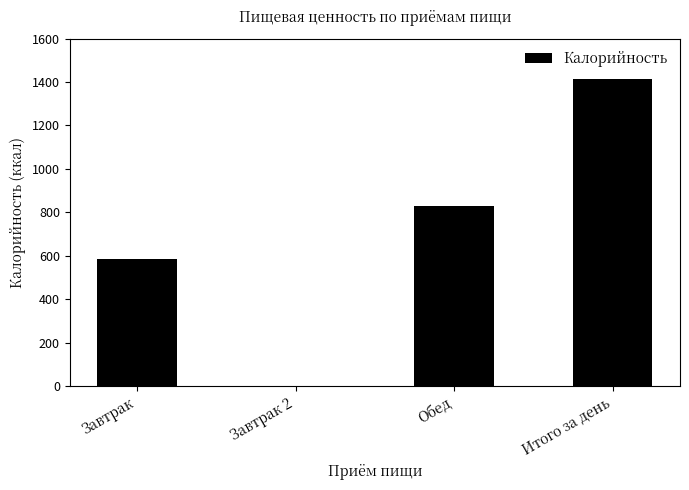

Between Обед and Завтрак, which is larger?

Обед